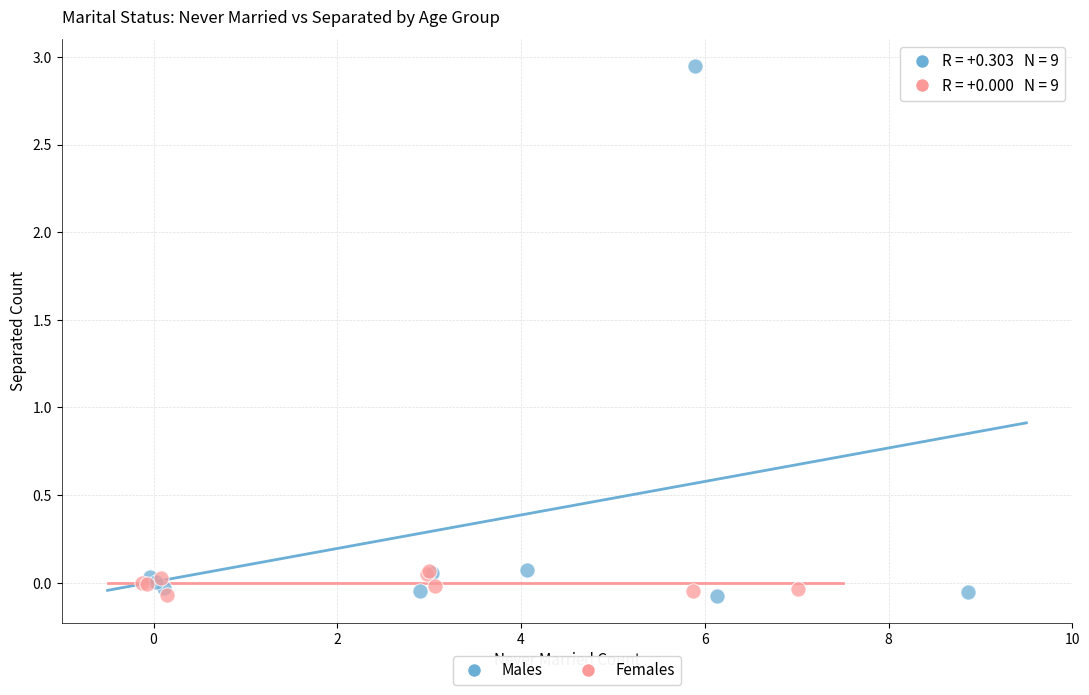

Which series reaches the maximum Y coordinate?

Males